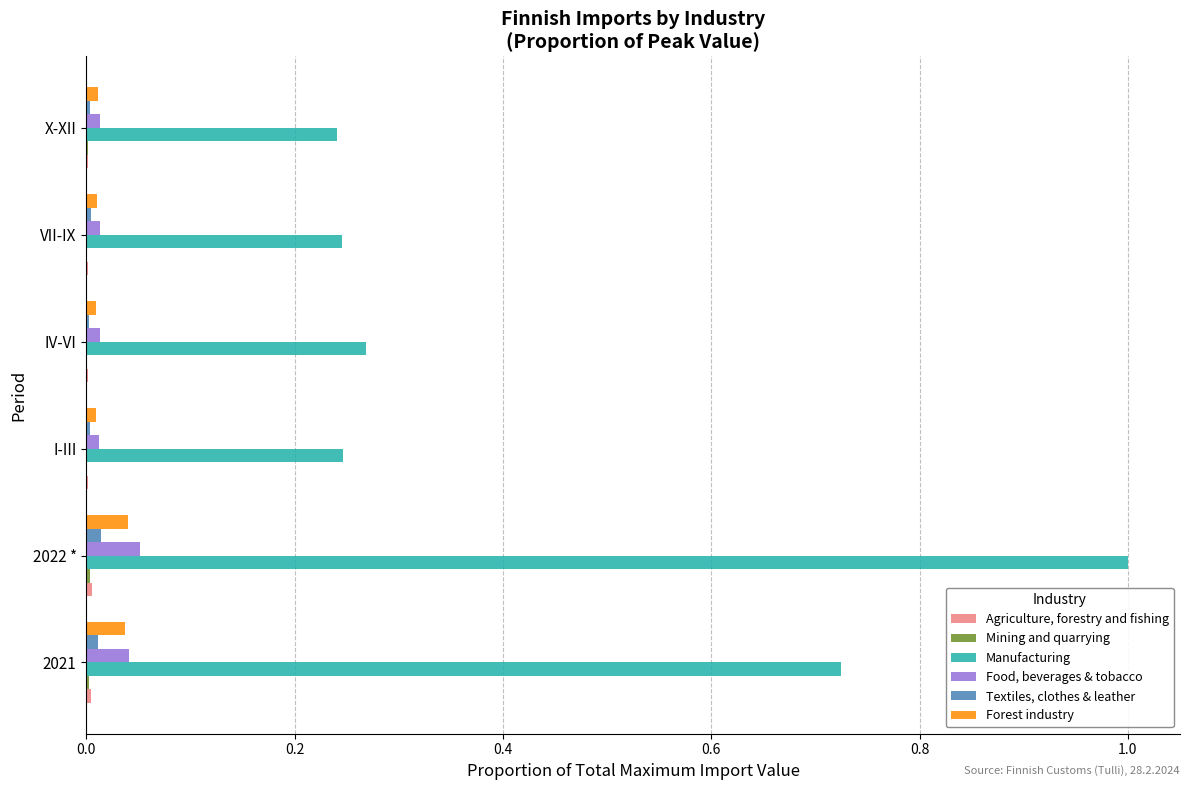

At which category does the chart reach its peak across all series?

2022 *